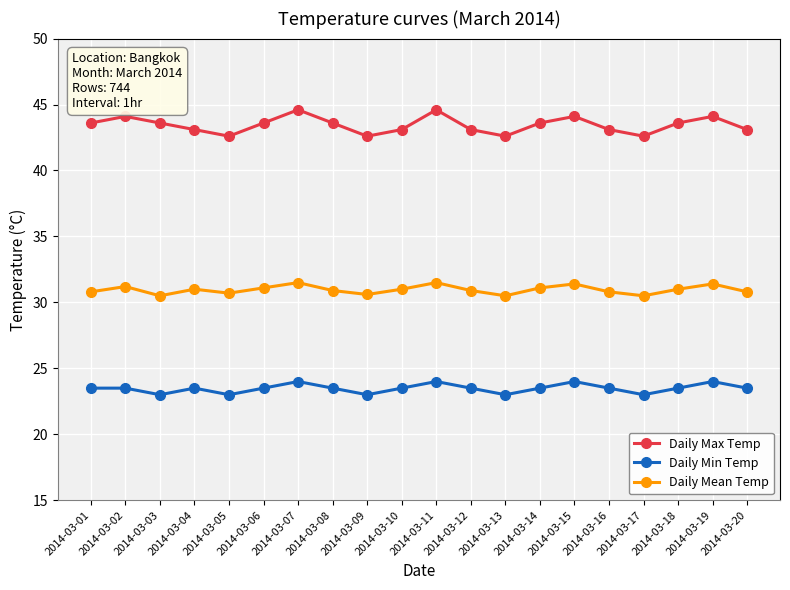

At 2014-03-14, list the series in order from smallest to largest.

Daily Min Temp, Daily Mean Temp, Daily Max Temp